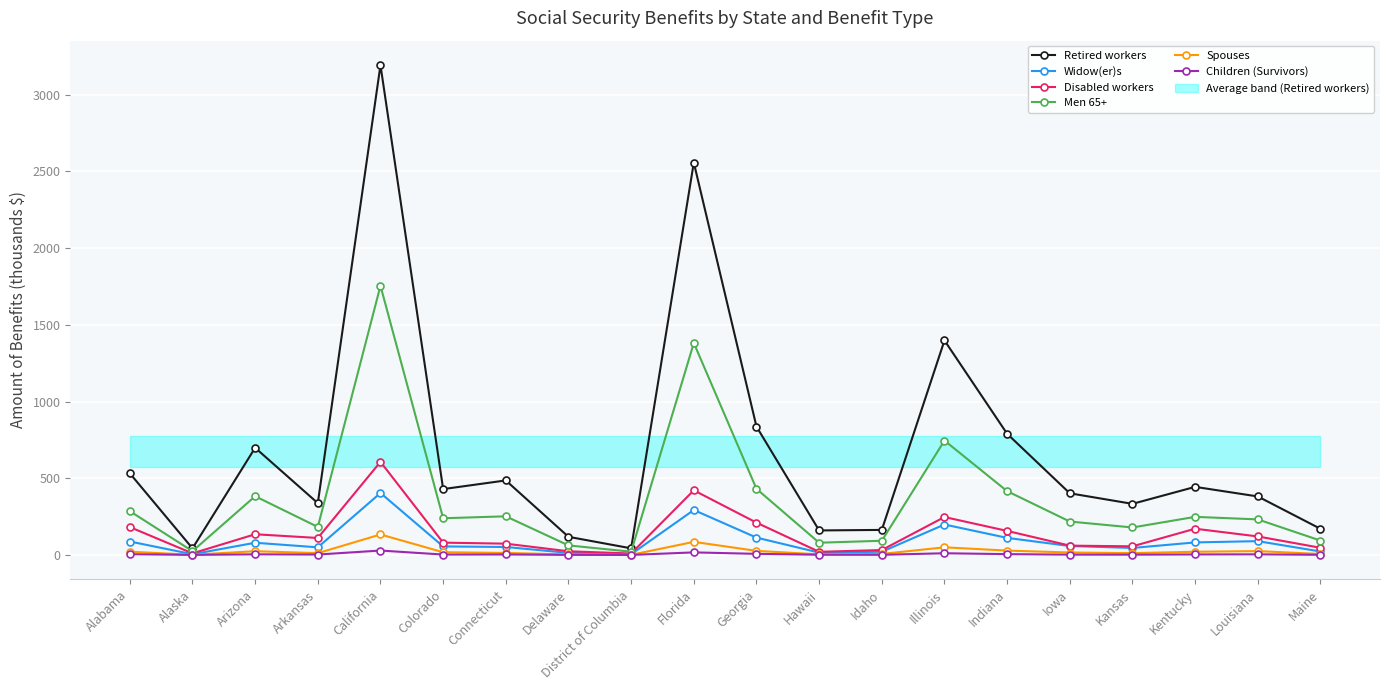

True or false: Spouses and Retired workers cross at least once.

False